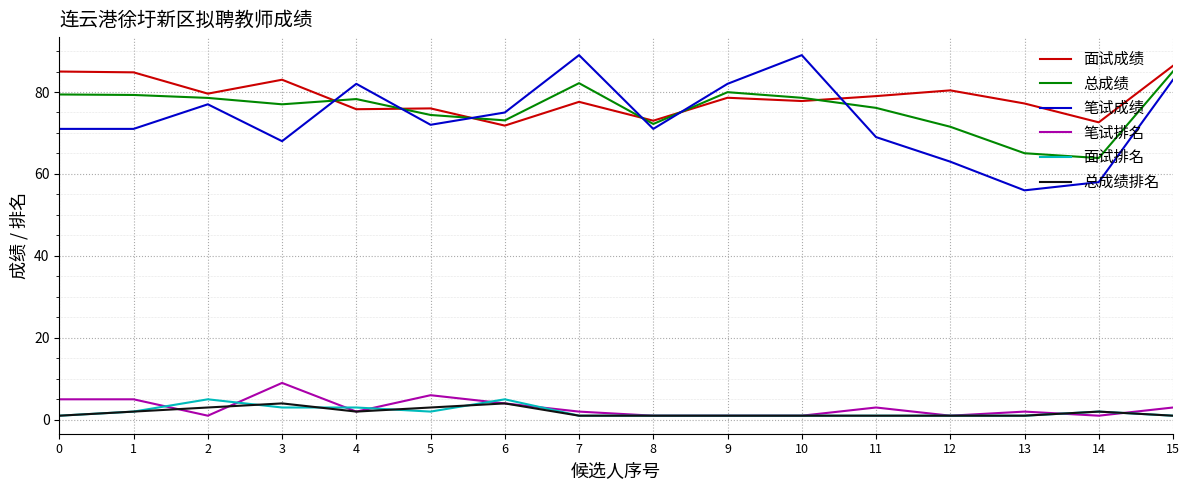

Which series changed the most between 1 and 5?

面试成绩